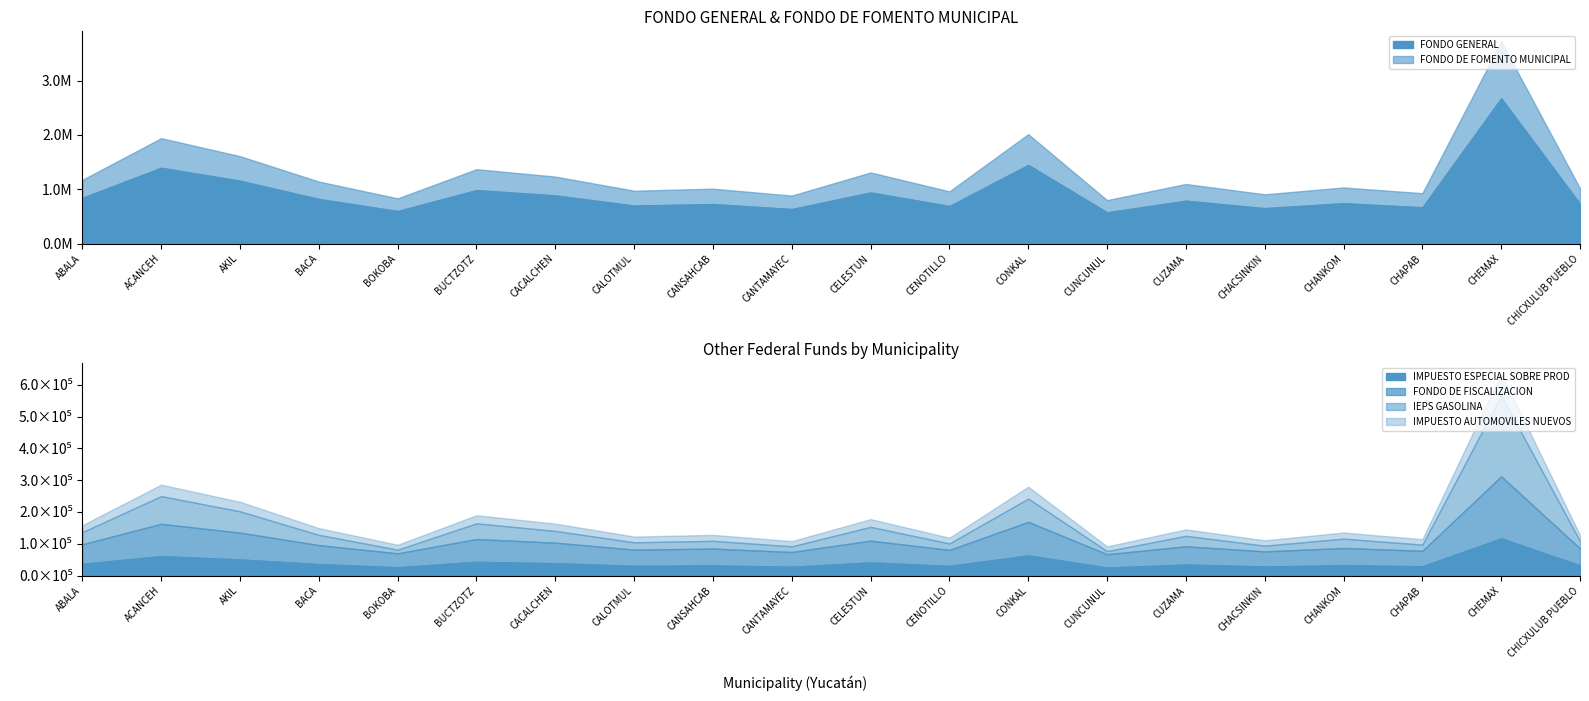

True or false: FONDO DE FOMENTO MUNICIPAL and IMPUESTO AUTOMOVILES NUEVOS intersect in this chart.

False